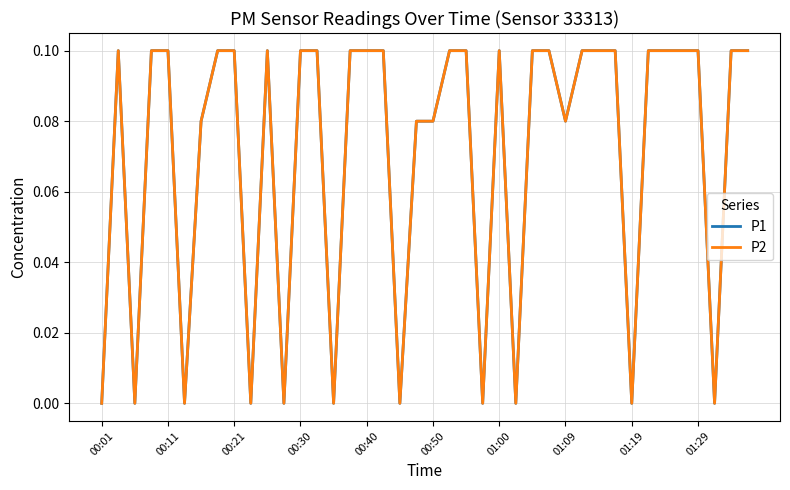

Does the chart display data point markers on the line(s)?

No